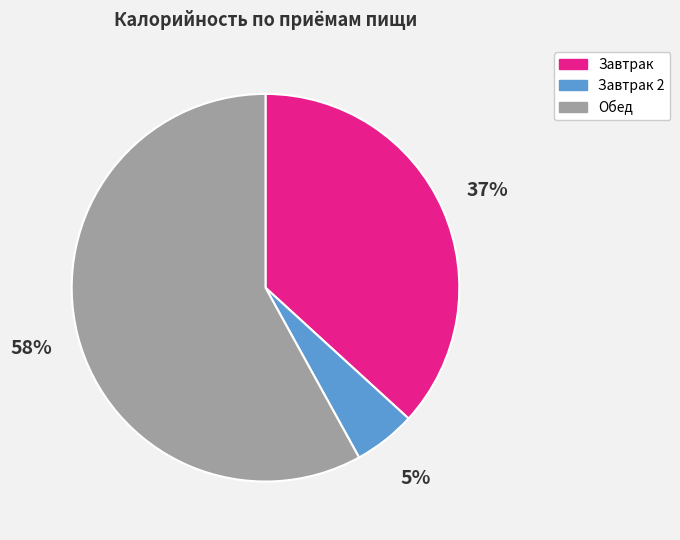

Rank the categories by value from highest to lowest.

Обед, Завтрак, Завтрак 2